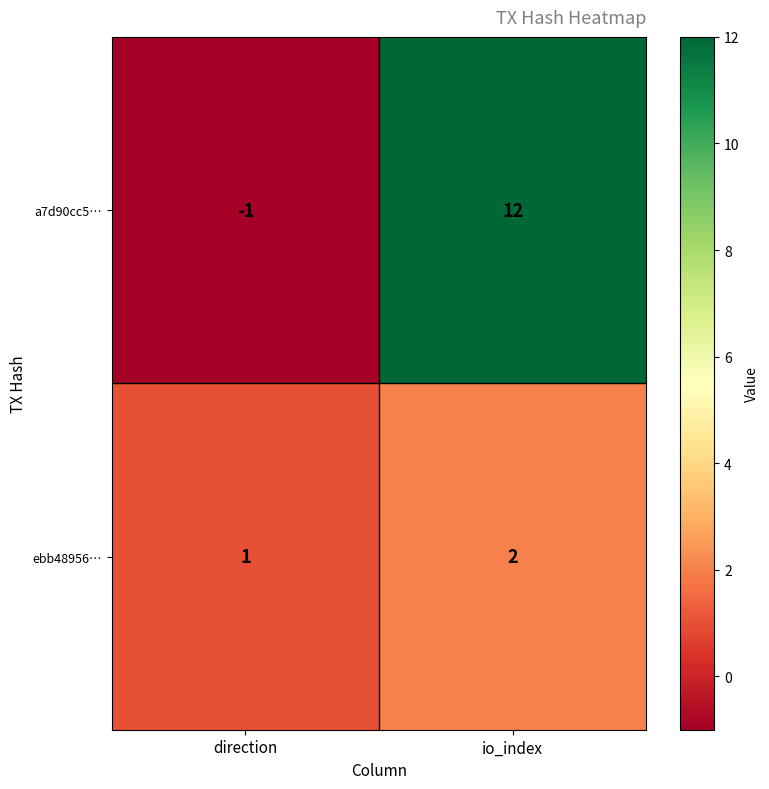

Reading left to right, transcribe all the data shown in this chart.

a7d90cc5…: -1	12
ebb48956…: 1	2